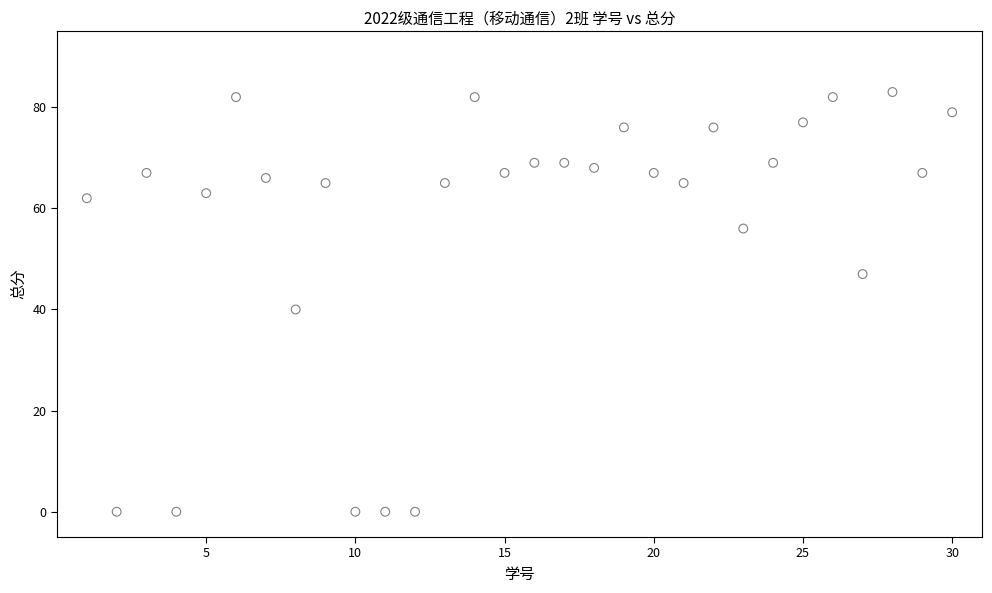

What is the range of Y values (max minus min)?

83